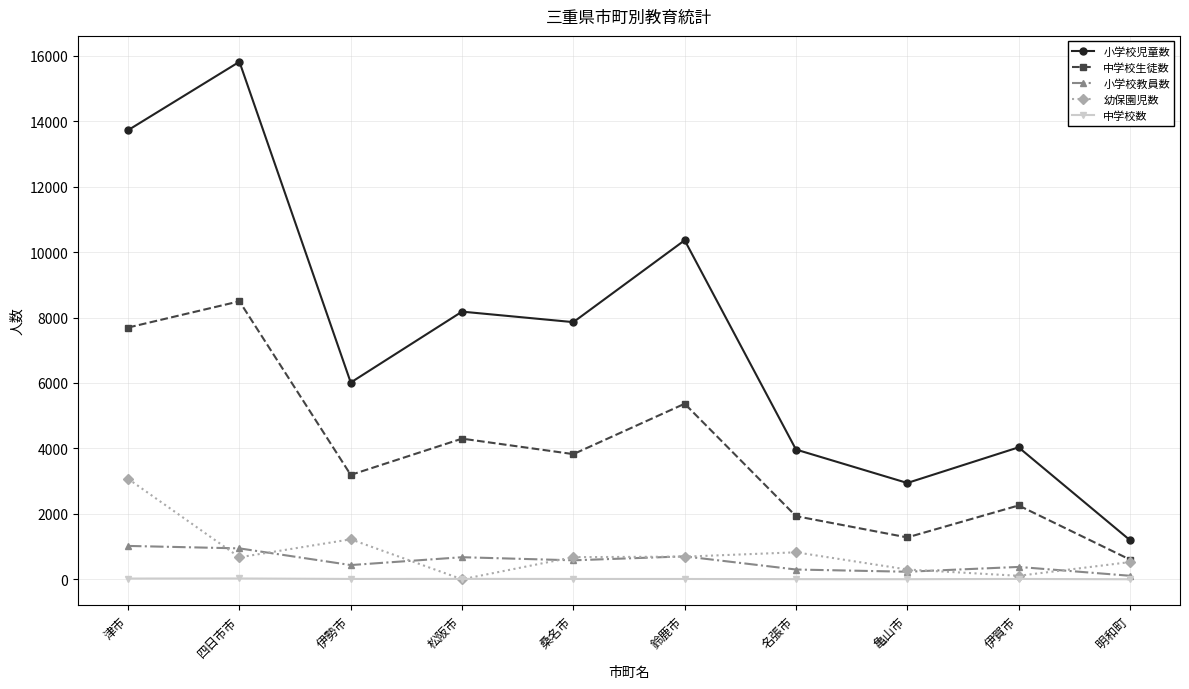

True or false: 小学校児童数 has more than 1 interior local peaks.

True